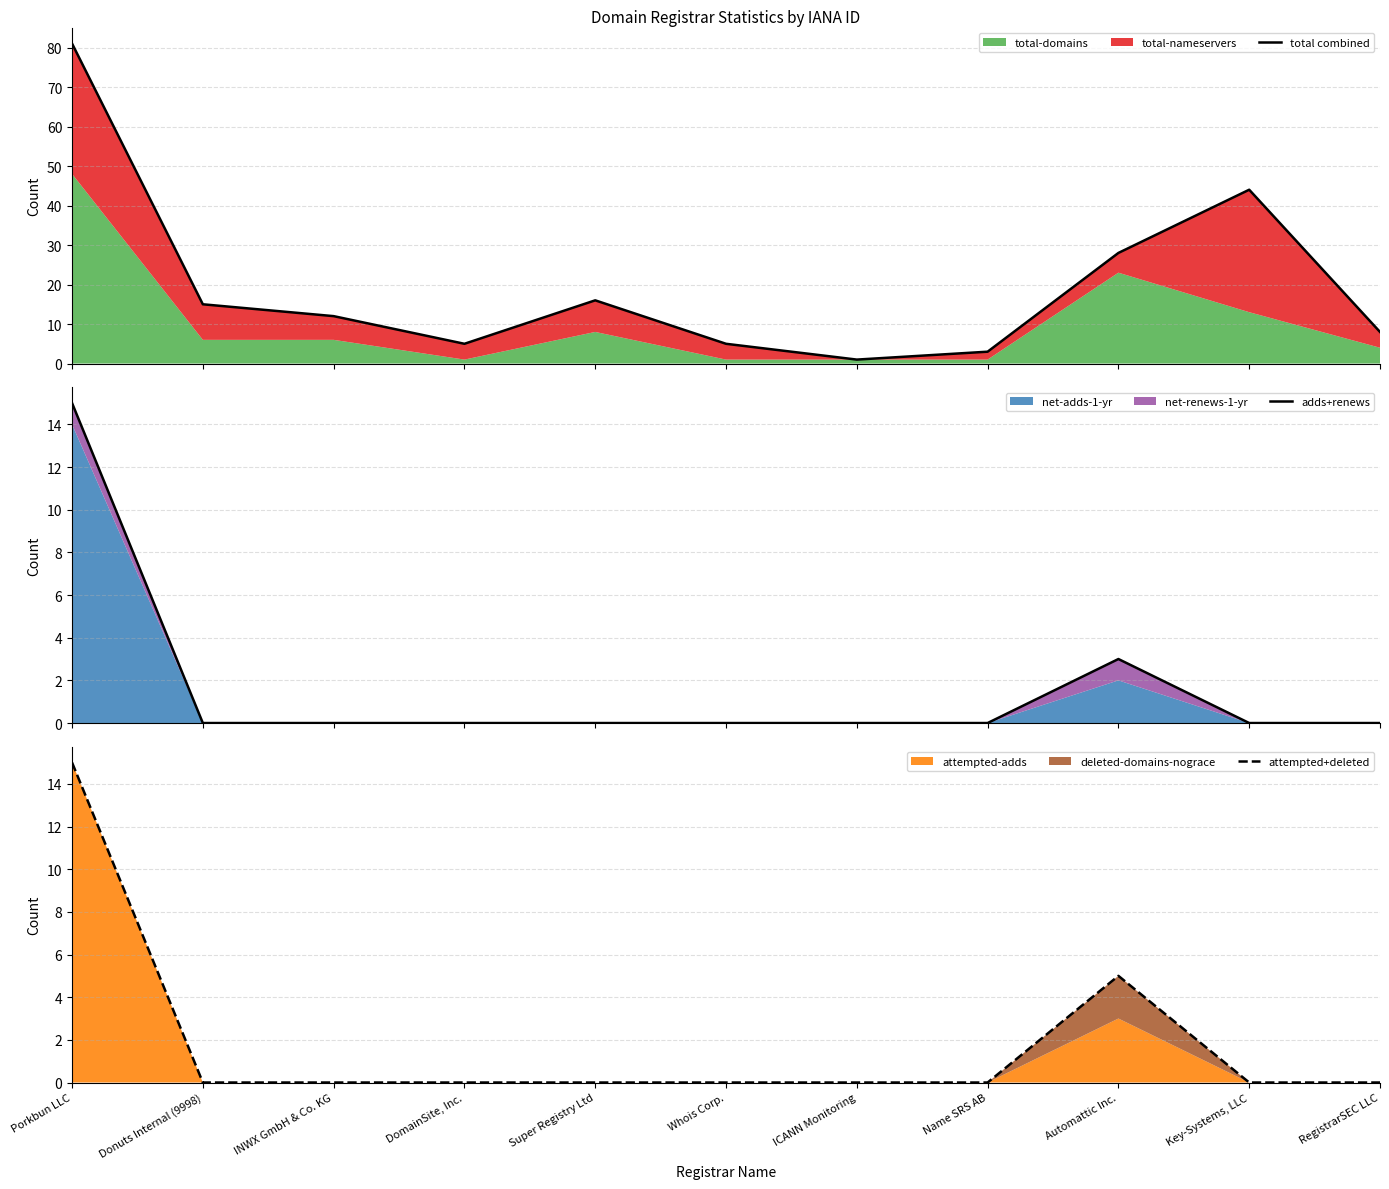

True or false: adds+renews and attempted+deleted intersect in this chart.

False